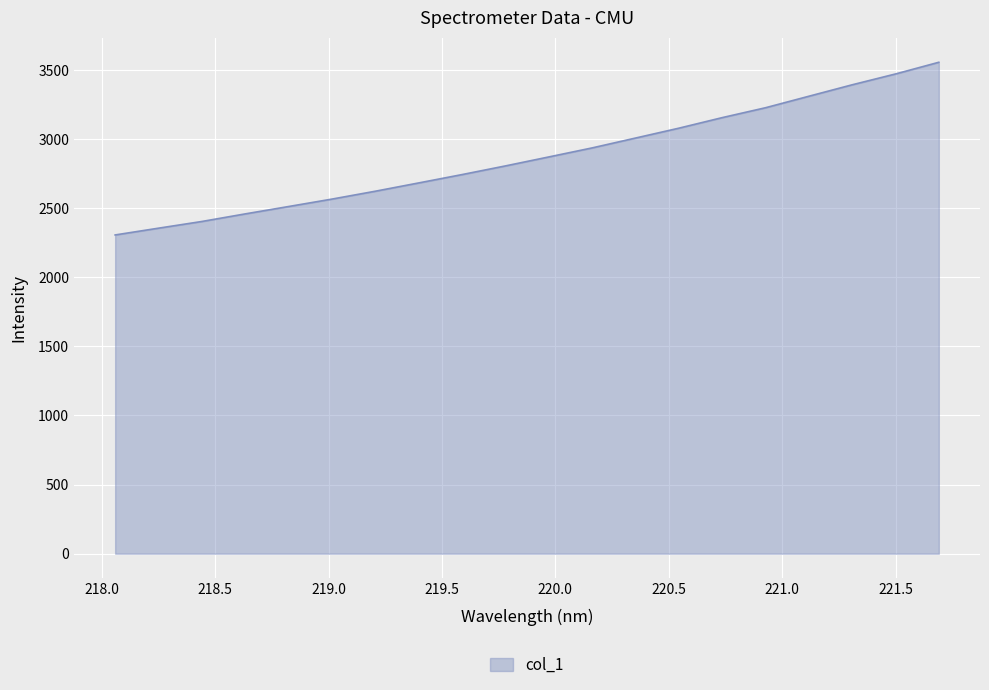

What is the maximum value shown in the chart?

3555.8